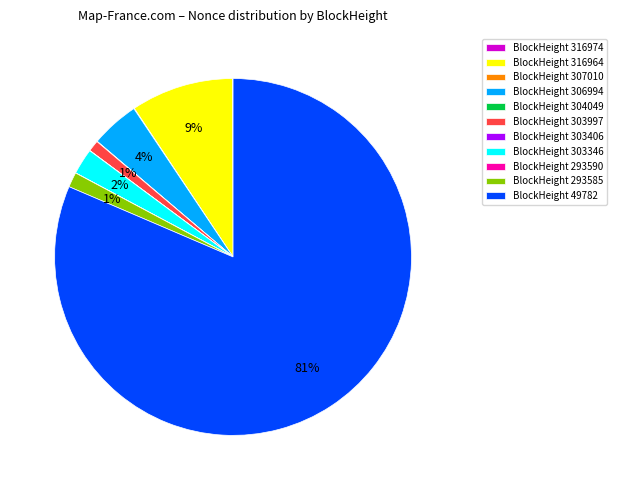

Which slice represents more than half of the pie?

BlockHeight 49782